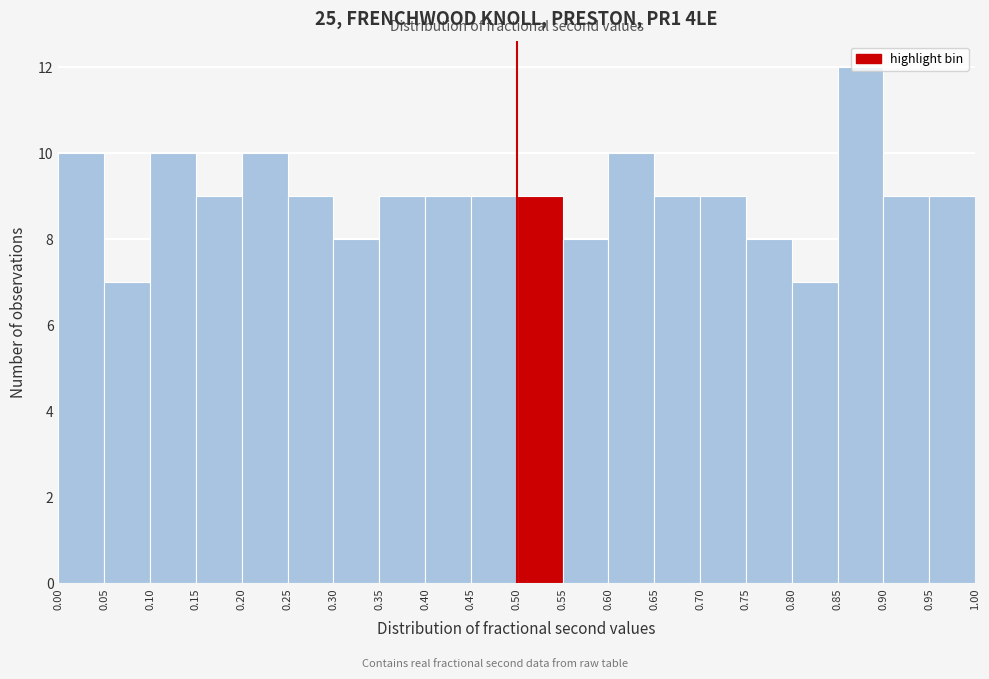

What is the height of the bar covering 0.05 to 0.10 on the x-axis? The values are not printed on the chart, so give them approximately, as read against the axis.

7